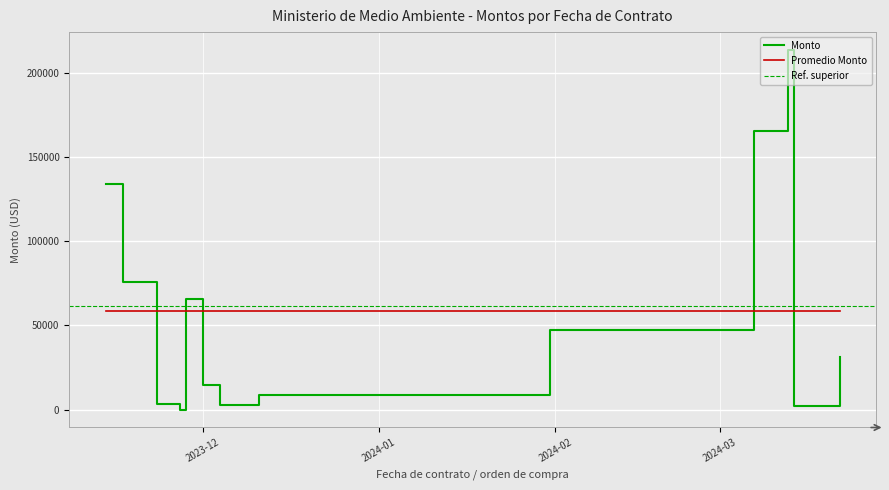

What is the minimum value for Promedio Monto?

58605.5